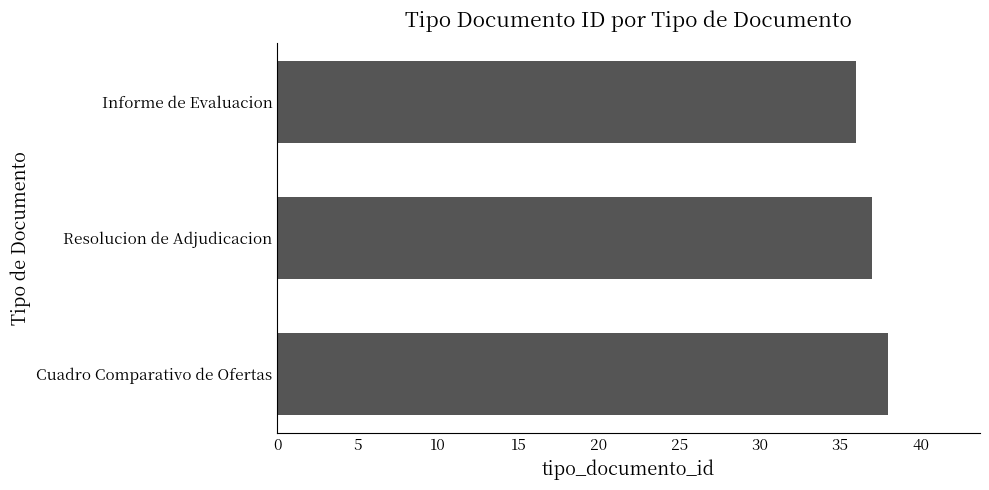

Count the number of data series in this chart.

1